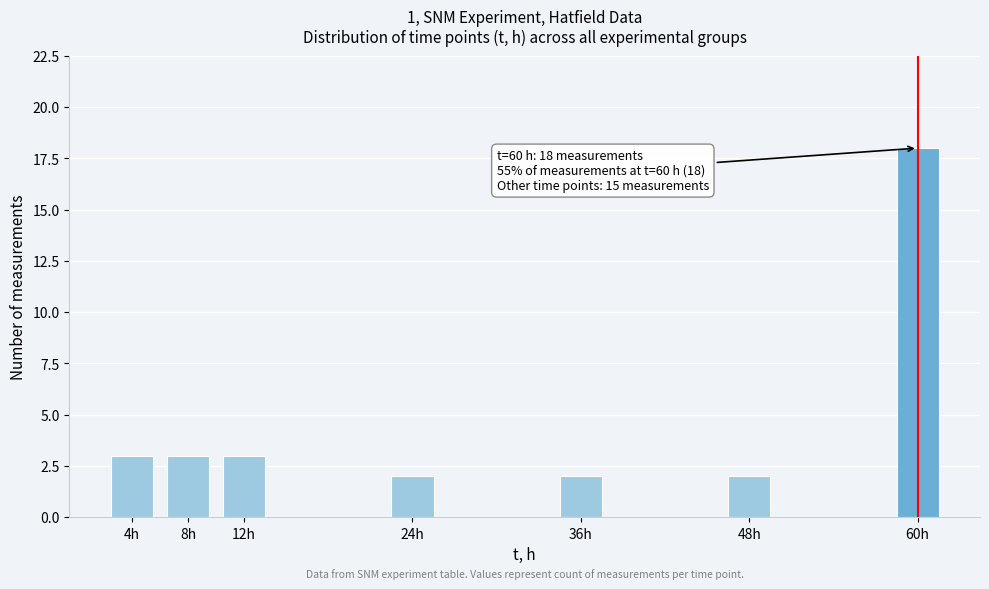

Reading left to right, what are all the values shown in this chart?

3	3	3	2	2	2	18